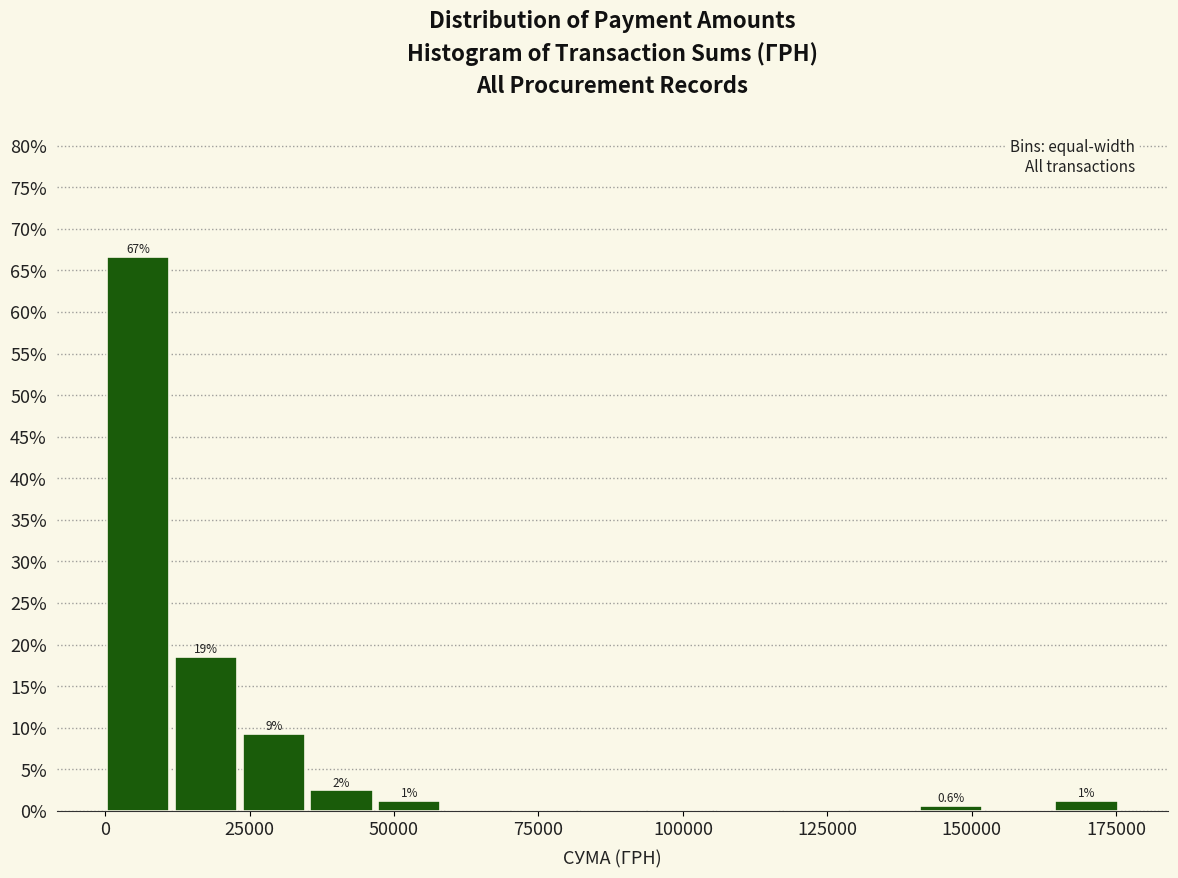

Around what value on the x-axis is the tallest bar? Give the approximate position of its centre, as read against the axis.

5000